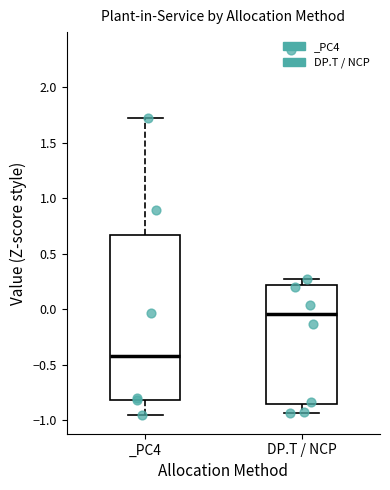

Where does the lower whisker of the box for _PC4 end on the y-axis? The values are not printed on the chart, so give them approximately, as read against the axis.

-0.95